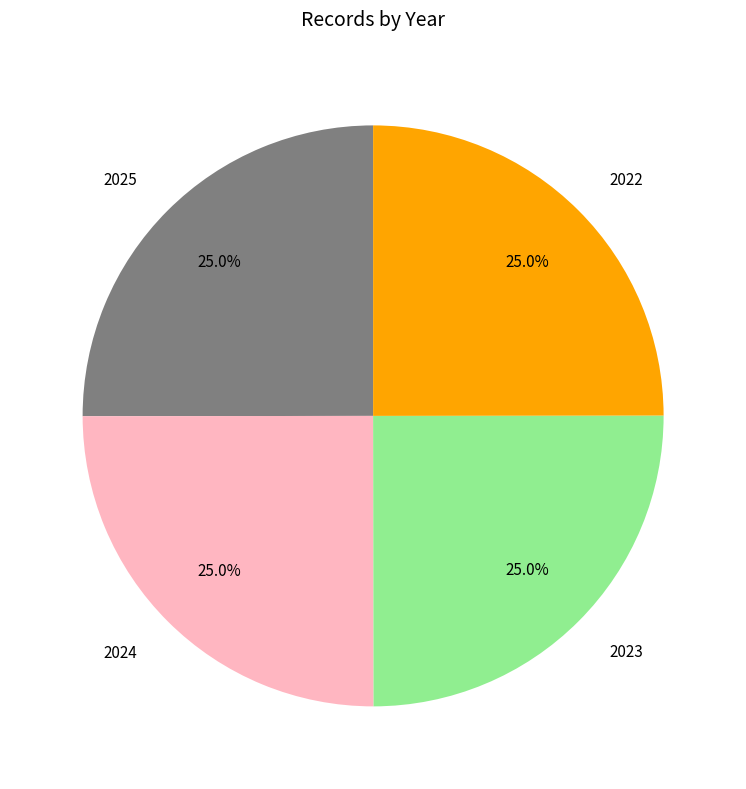

Count the number of slices in the pie.

4